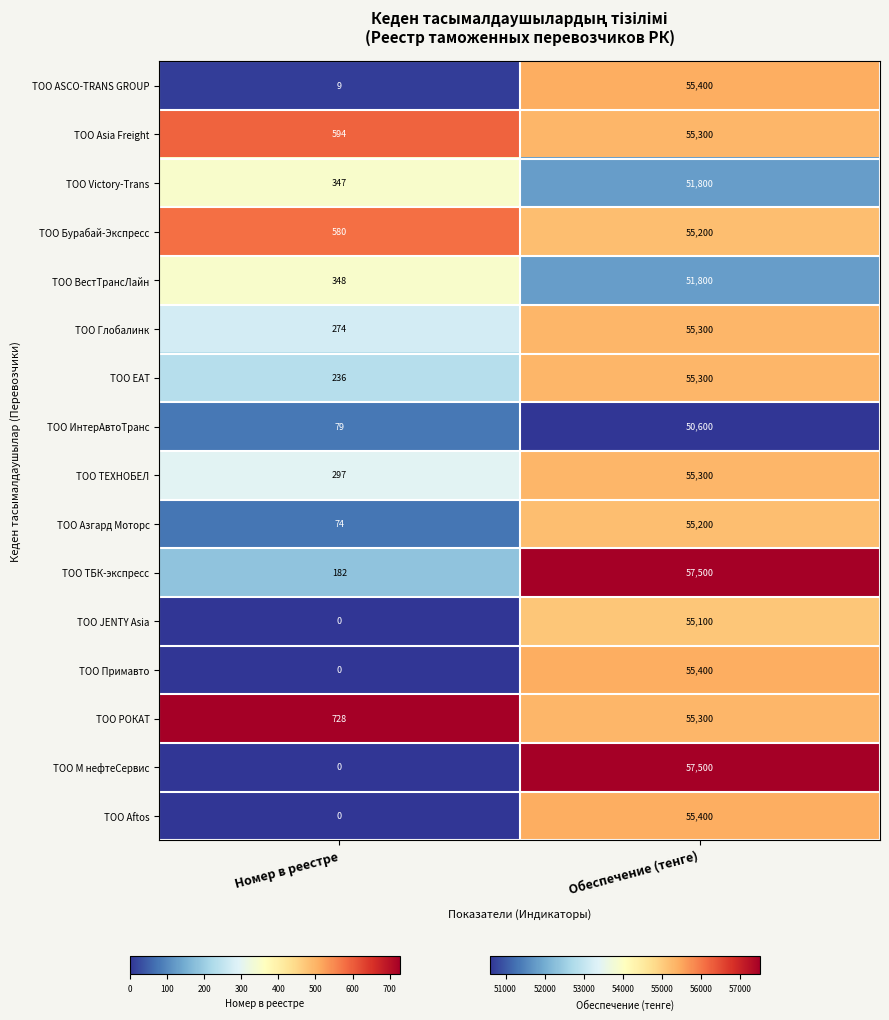

At which label is ТОО ВестТрансЛайн closest to 26074?

Номер в реестре